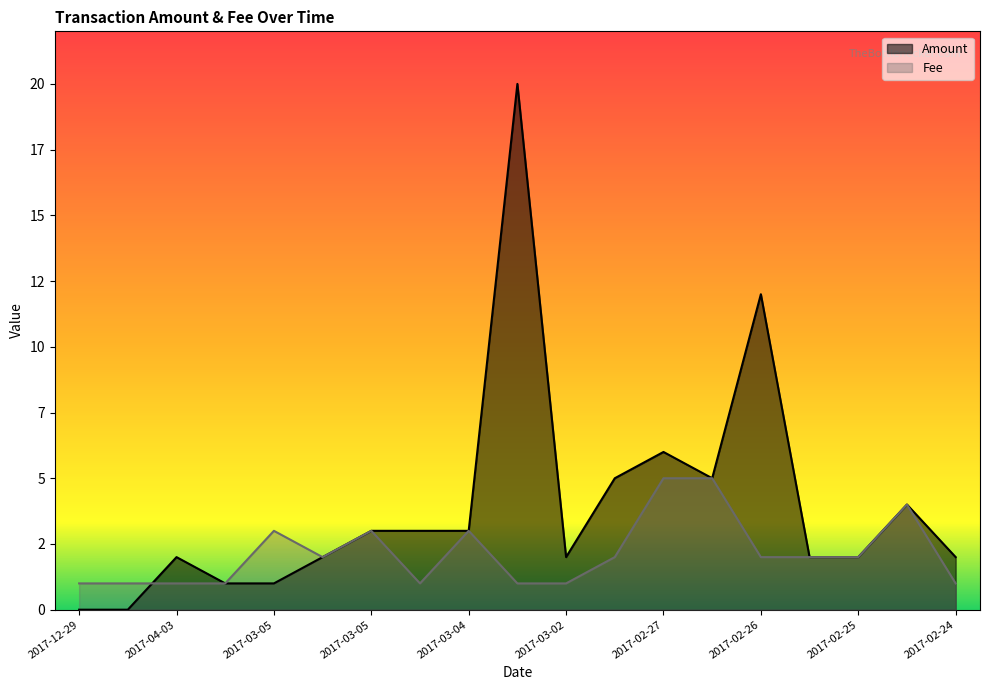

At which label is Fee closest to 3?

2017-03-05